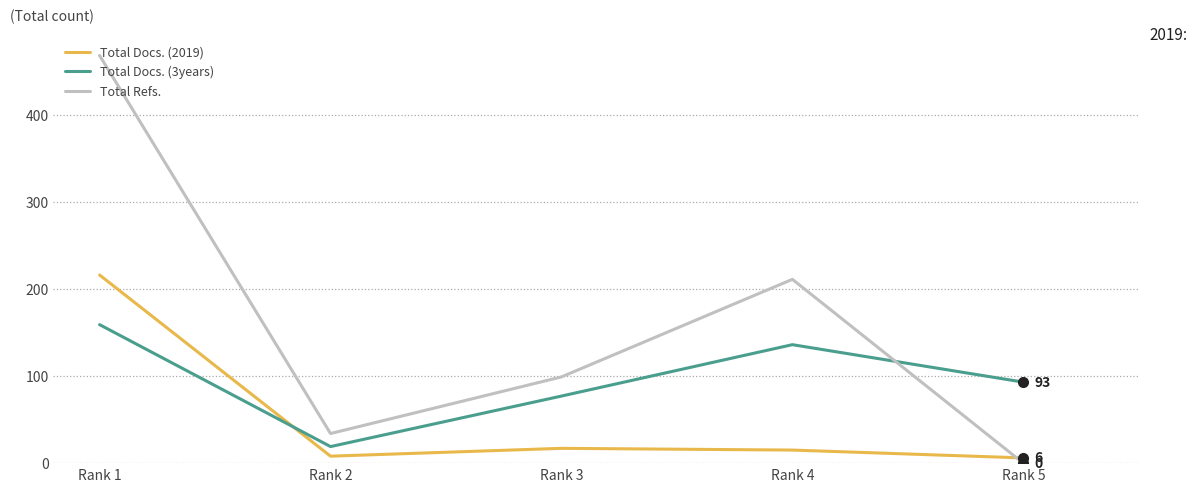

How many Total Docs. (3years) values are between 77 and 136?

3